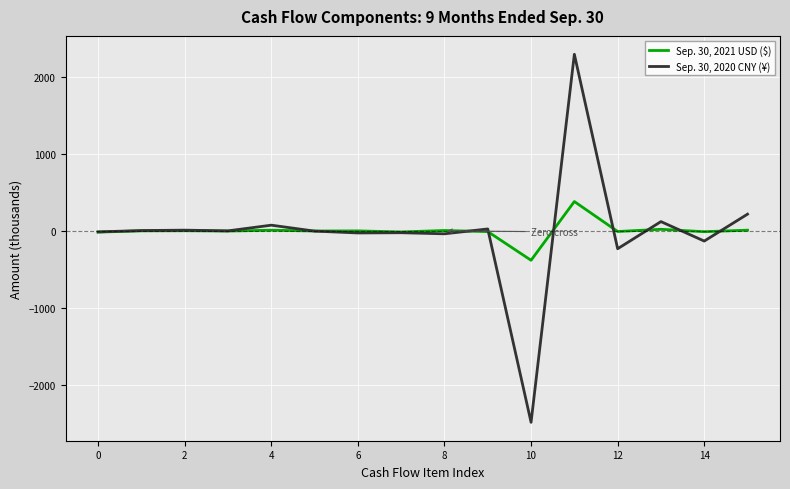

Is this an area chart (filled region under the line)?

No